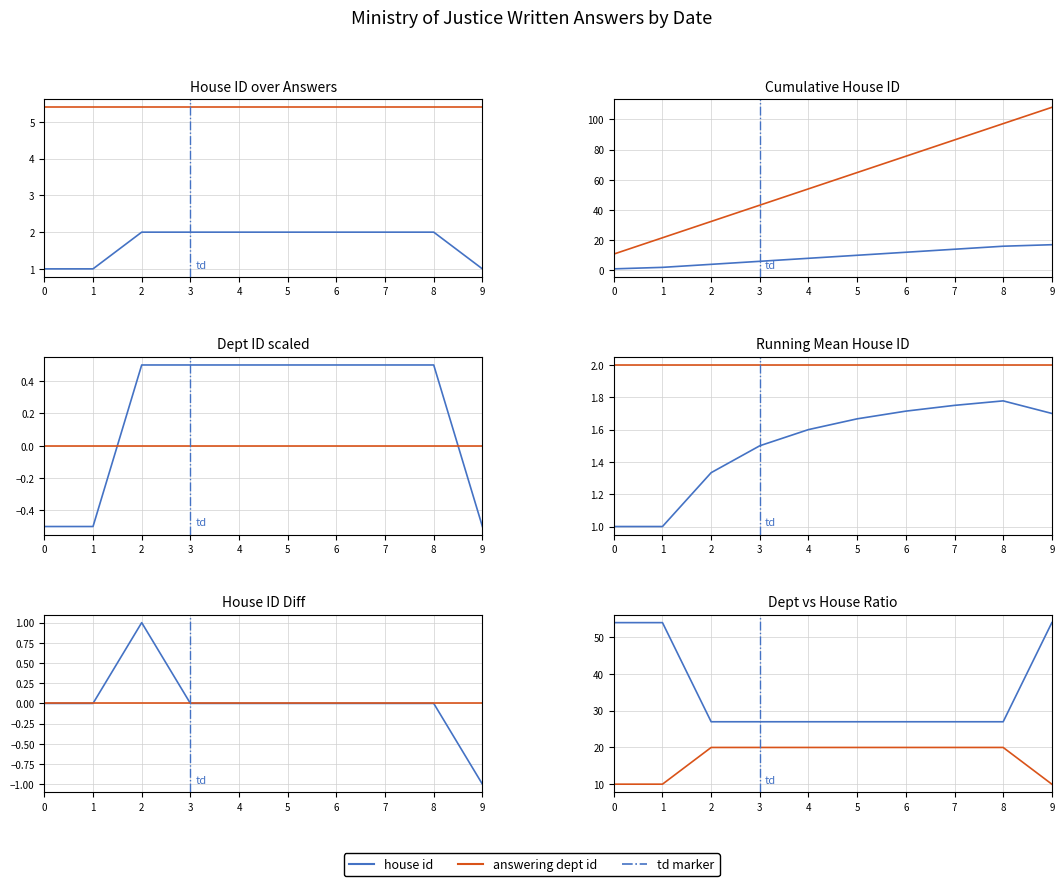

At how many categories does at least one series exceed 18?

10